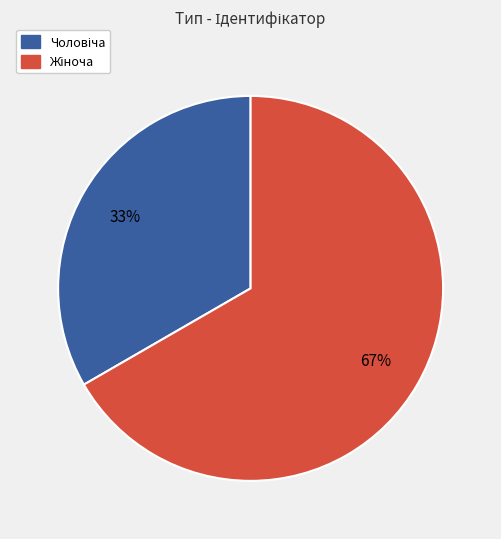

Is there a majority slice in this chart?

Yes